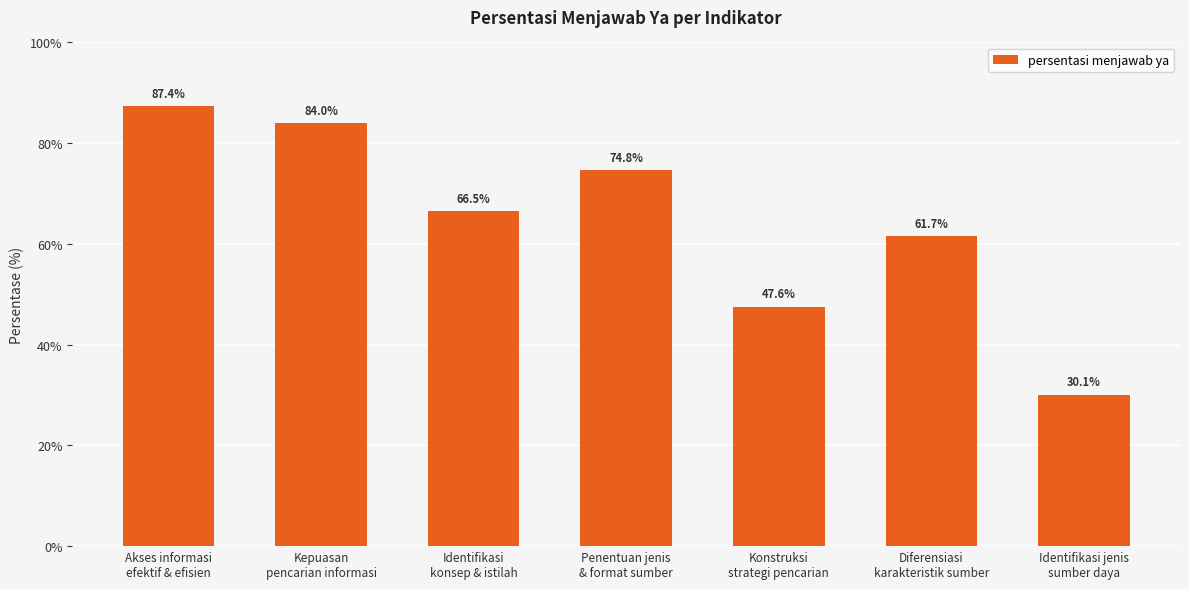

Rank the categories by value from lowest to highest.

Identifikasi jenis
sumber daya, Konstruksi
strategi pencarian, Diferensiasi
karakteristik sumber, Identifikasi
konsep & istilah, Penentuan jenis
& format sumber, Kepuasan
pencarian informasi, Akses informasi
efektif & efisien